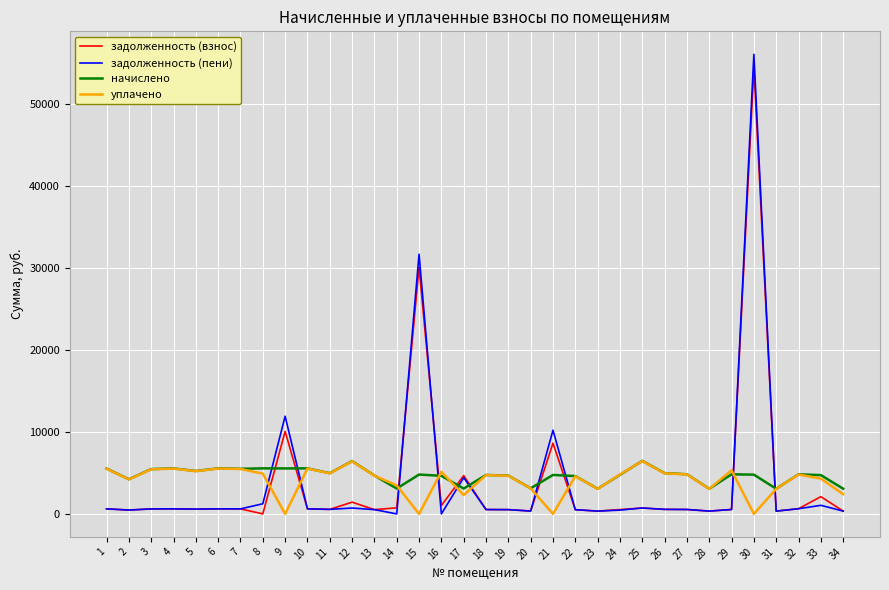

The value of задолженность (взнос) at 15 is 52532.9. True or false?

False